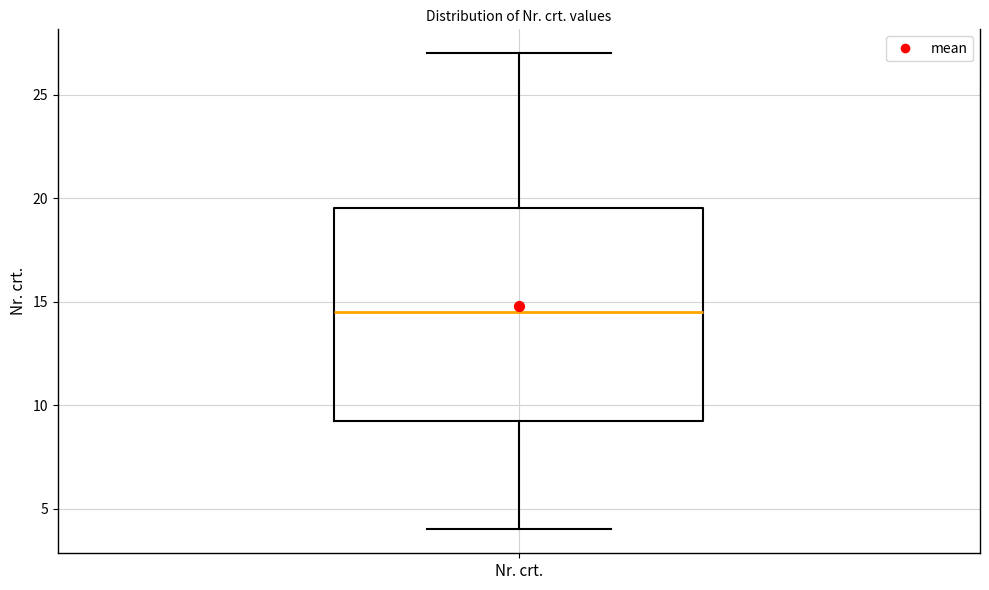

Transcribe this box plot: give where the median line is, the range the box spans, and where the two whiskers end, as read against the y-axis. The values are not printed on the chart, so give them approximately, as read against the axis.

median 14.5, box 9.5 to 19.5, whiskers 4.0 to 27.0